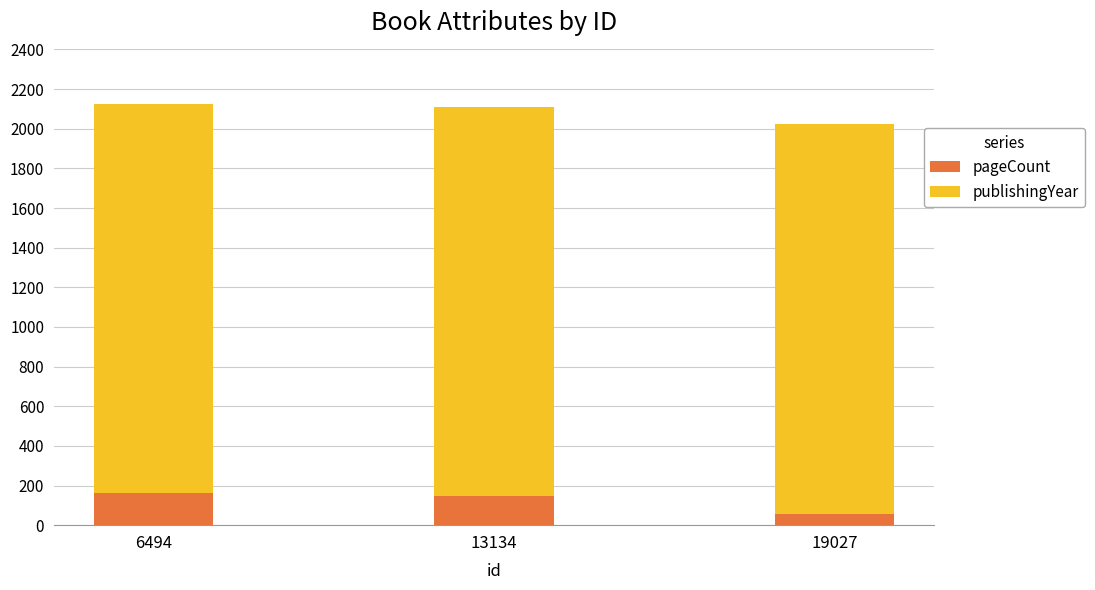

The value of pageCount at 6494 is 162. True or false?

True